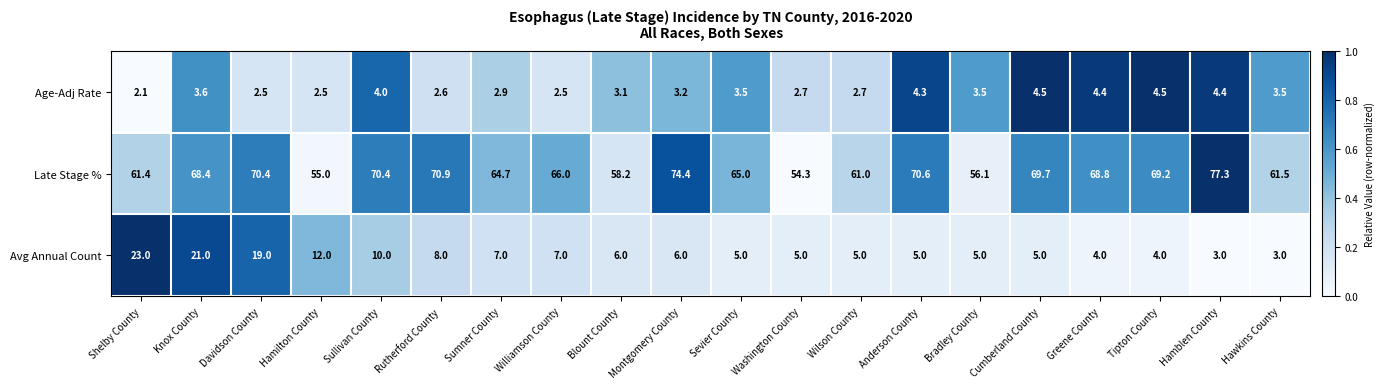

Rank the series by their maximum value, from highest to lowest.

Late Stage %, Avg Annual Count, Age-Adj Rate